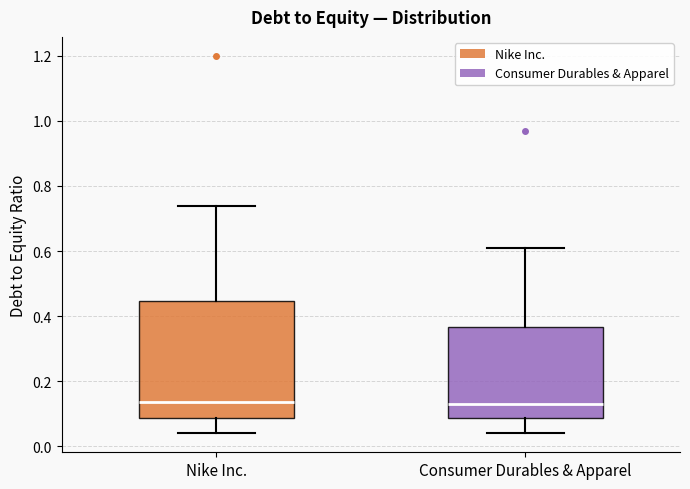

Which box is the tallest, from its lower edge to its upper edge?

Nike Inc.